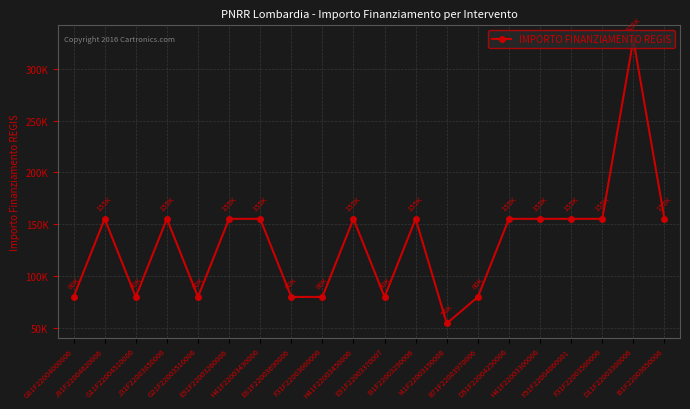

What is the sum of all values?

2649600